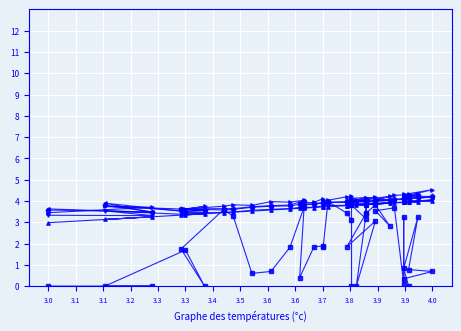

What is the value of the DTASelect point at the 38th from the left?

4.3